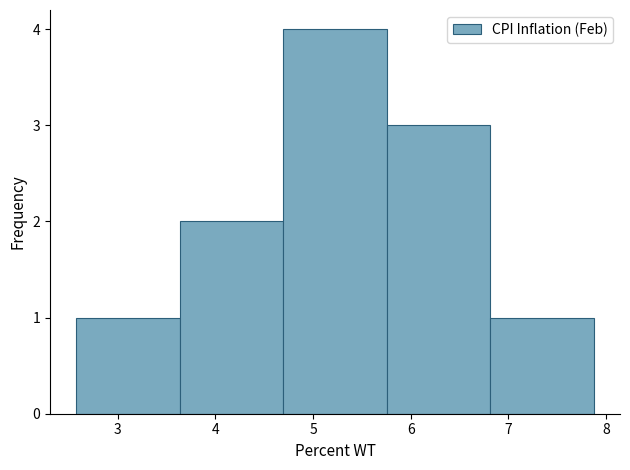

Reading left to right, transcribe this chart: for each bar, give the range it covers on the x-axis and its height. Neither the bar edges nor the heights are printed on the chart, so give them approximately, as read against the axes.

2.6 to 3.6: 1
3.6 to 4.7: 2
4.7 to 5.8: 4
5.8 to 6.8: 3
6.8 to 7.9: 1